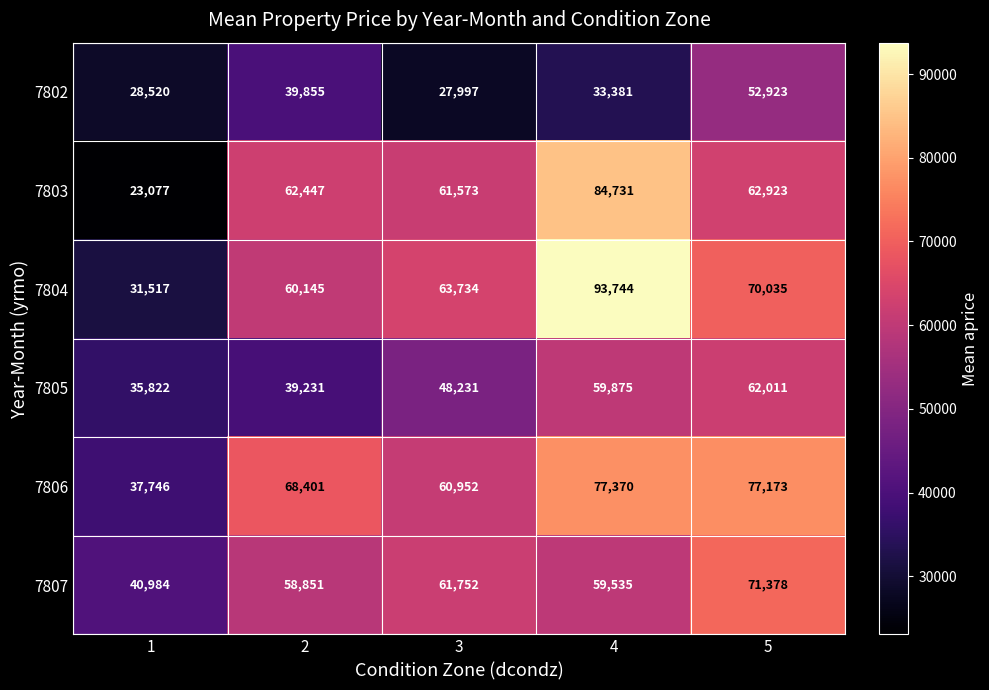

Rank the series by their maximum value, from highest to lowest.

7804, 7803, 7806, 7807, 7805, 7802